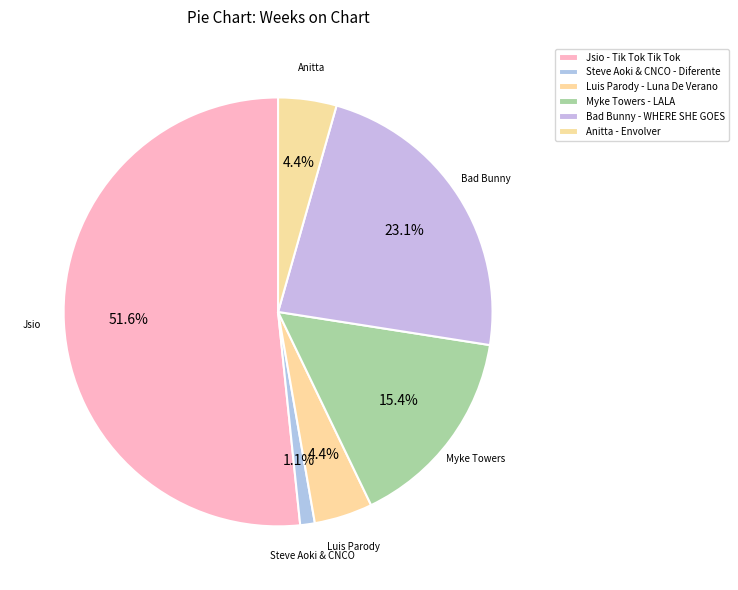

How many slices are in this pie chart?

6